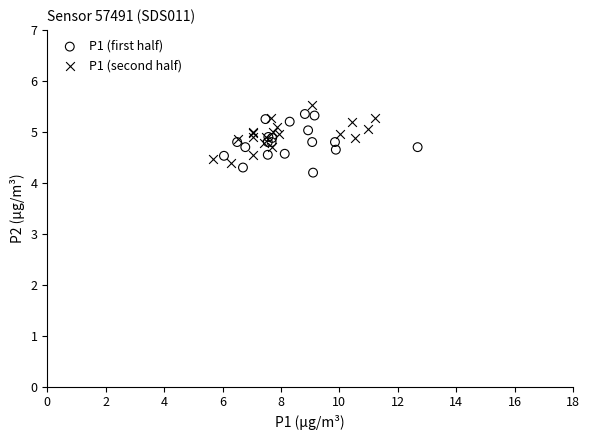

What are all the series names shown in the legend?

P1 (first half), P1 (second half)